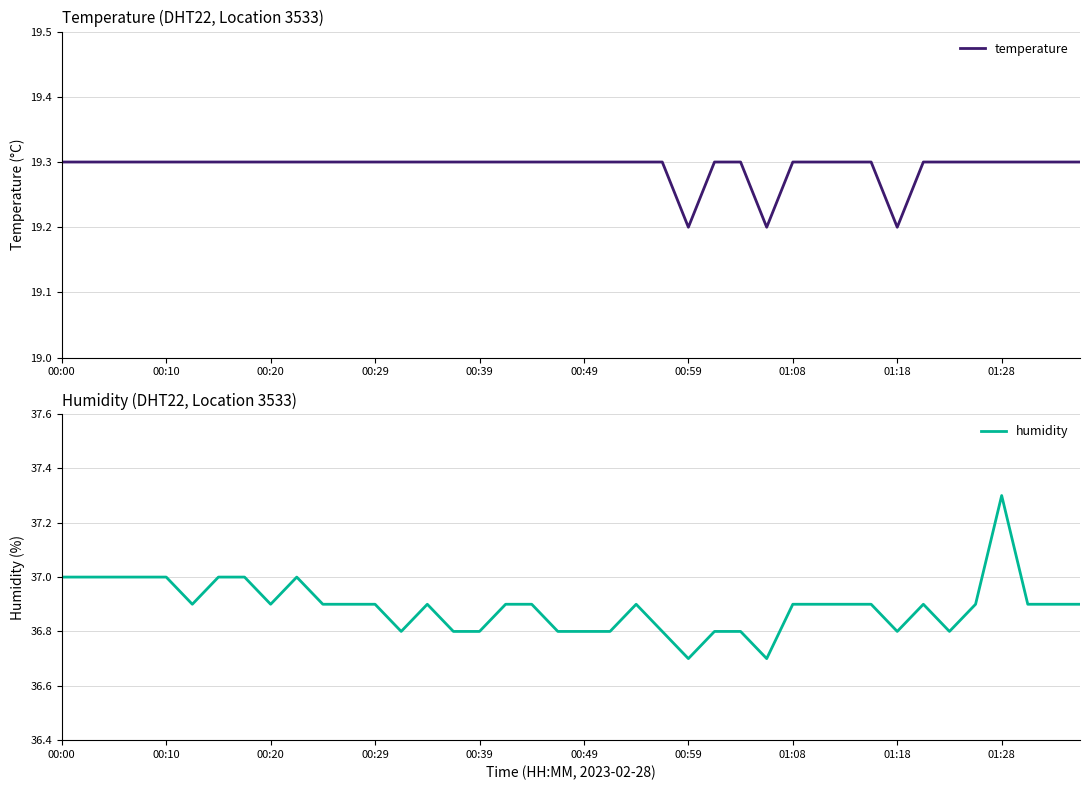

Is it true that temperature equals 19.3 at 00:29?

True